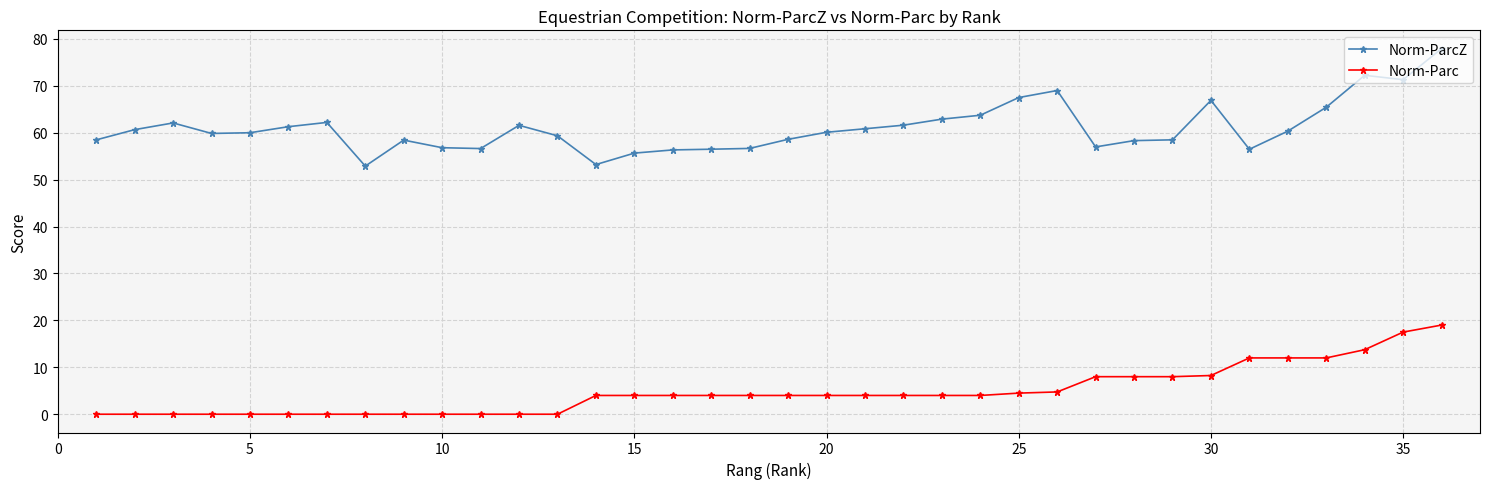

What is the sum of all Norm-ParcZ values?

2197.0